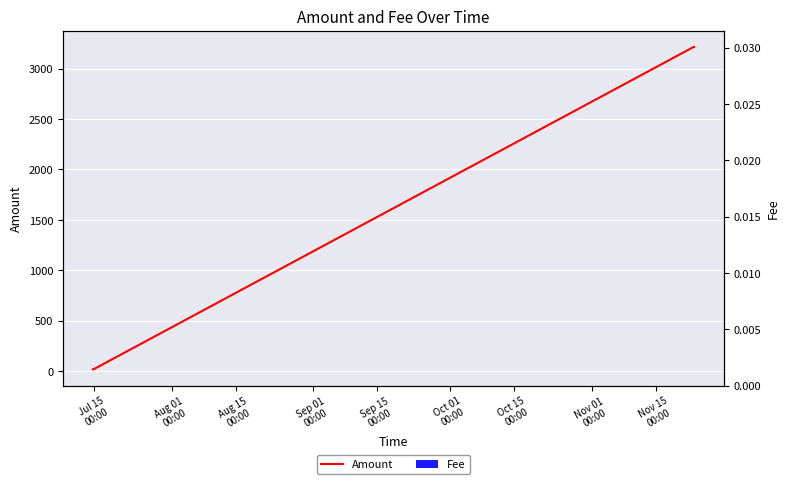

What are all the series names shown in the legend?

Amount, Fee